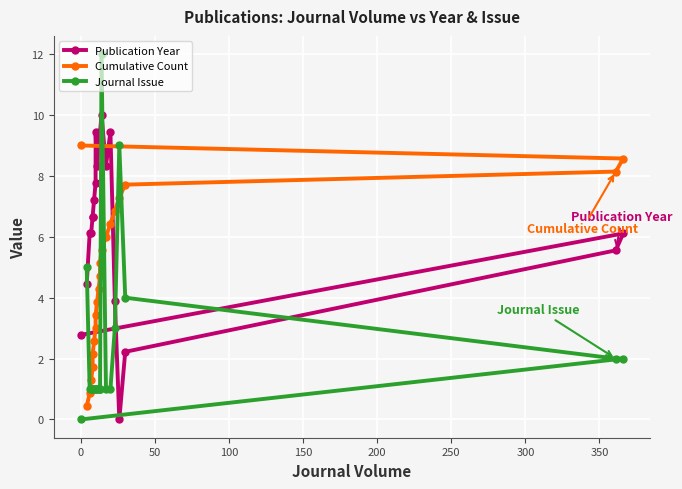

Rank the series by their maximum value, from lowest to highest.

Cumulative Count, Publication Year, Journal Issue